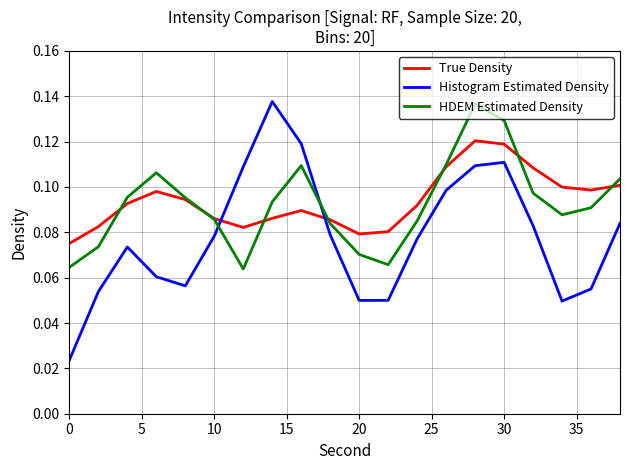

How many times do HDEM Estimated Density and Histogram Estimated Density cross each other?

2